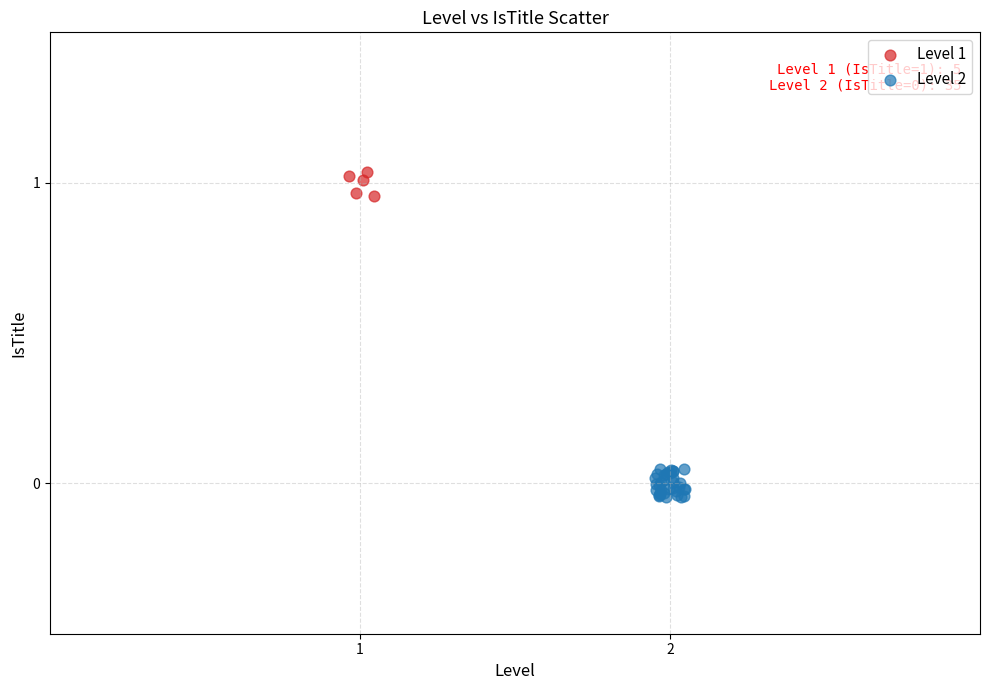

Which series has the largest Y range (max minus min)?

Level 2